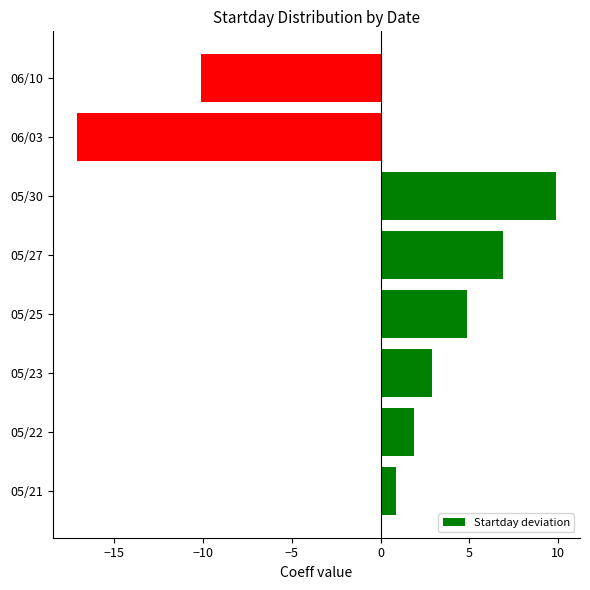

True or false: the data shows -17.1 at 06/03.

True